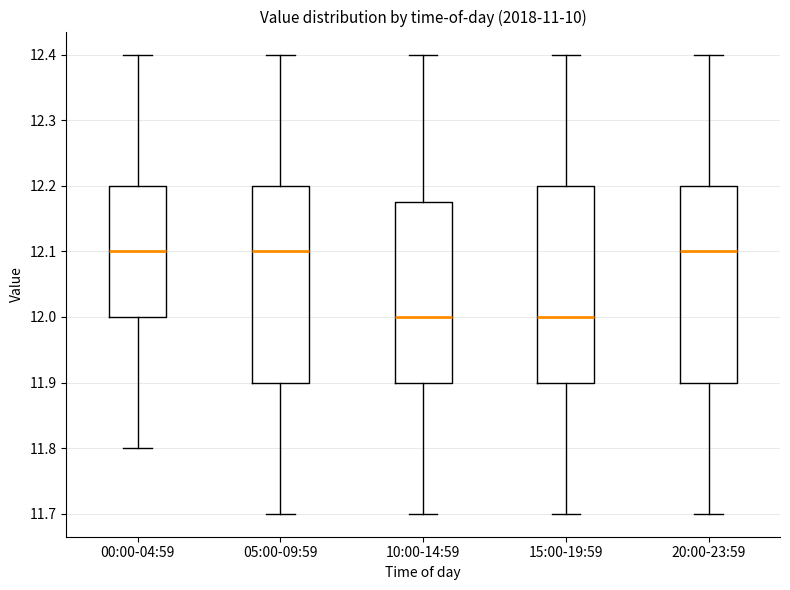

Where does the lower whisker of the box for 20:00-23:59 end on the y-axis? The values are not printed on the chart, so give them approximately, as read against the axis.

11.70